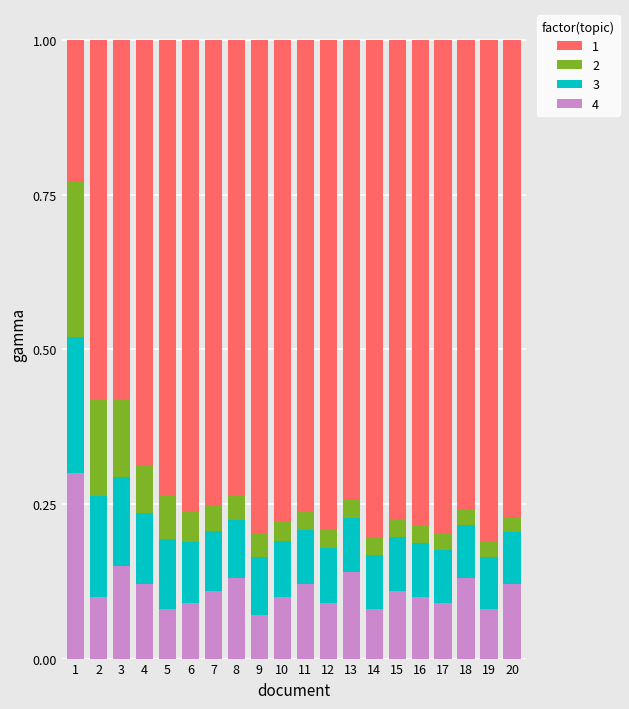

What is the sum of all 4 values?

2.3